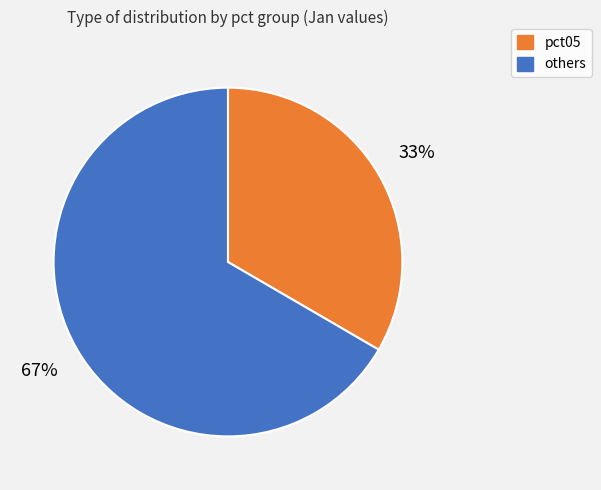

How many slices are in this pie chart?

2